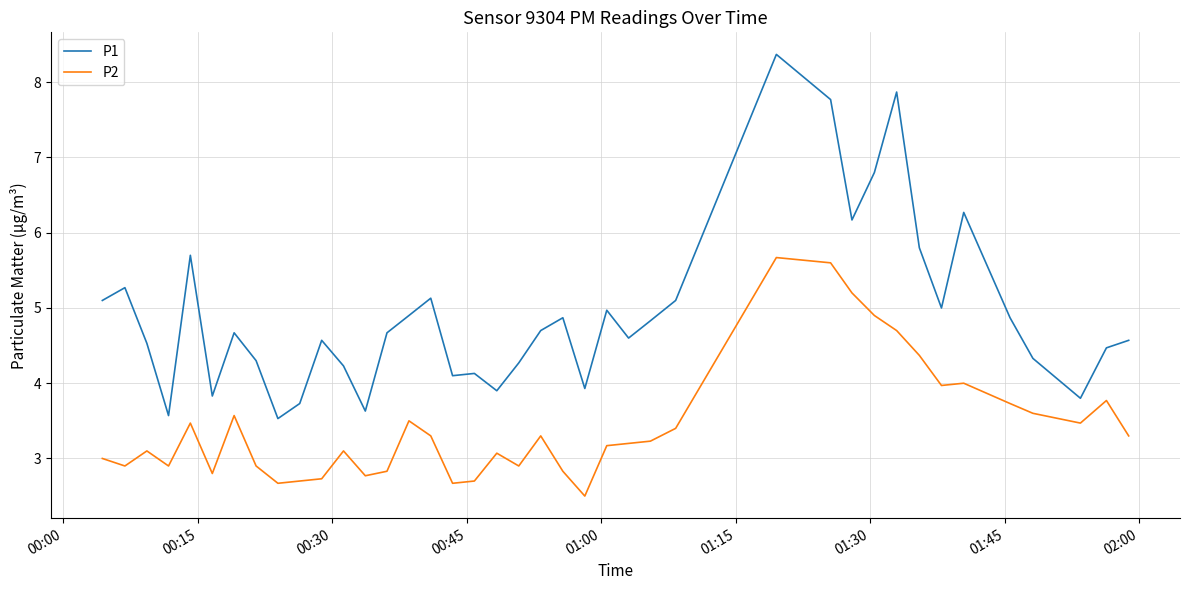

What is the minimum value for P2?

2.5